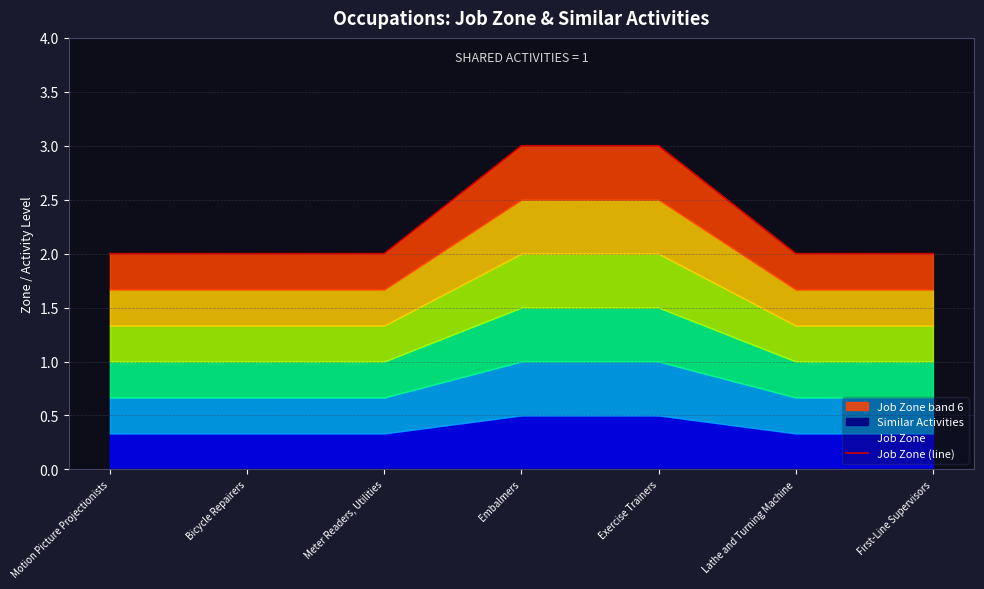

Is it true that the value at Motion Picture Projectionists is 2?

True